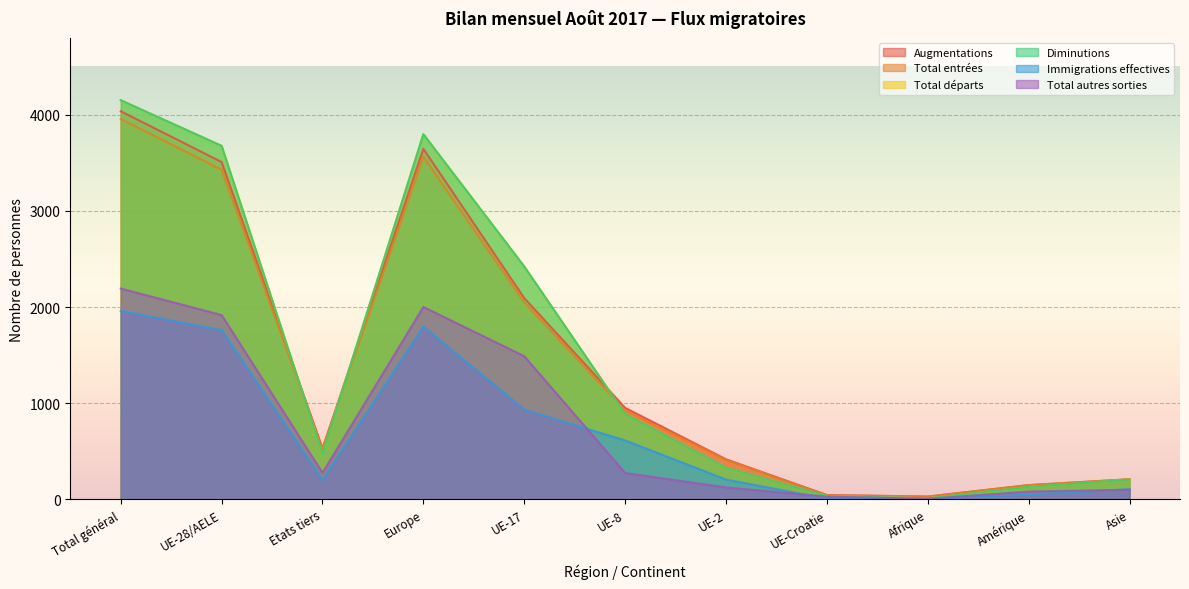

At which label does Total entrées reach its peak?

Total général